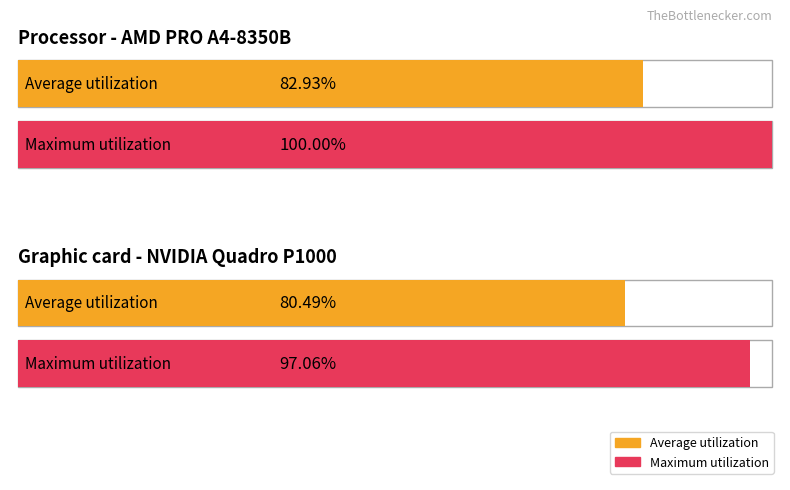

How many data points in Average utilization are above 0?

2